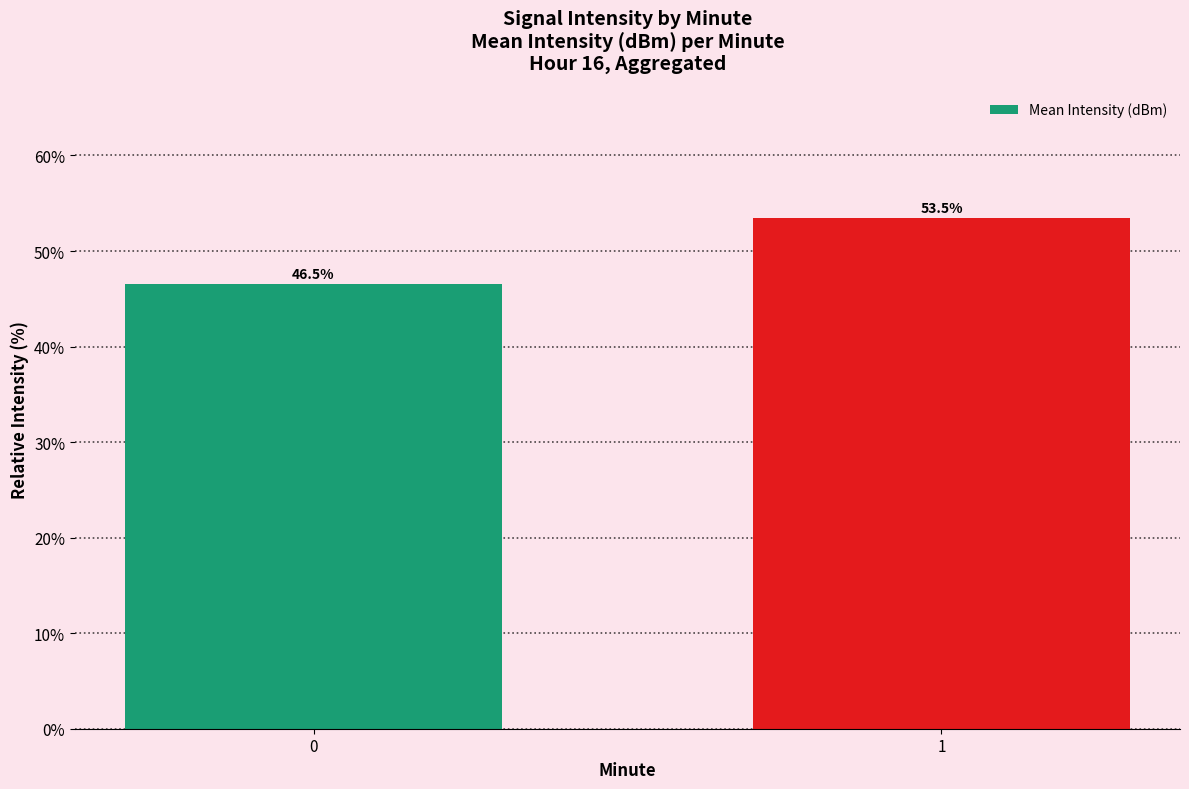

Reading left to right, transcribe all the data shown in this chart.

0=46.5	1=53.5